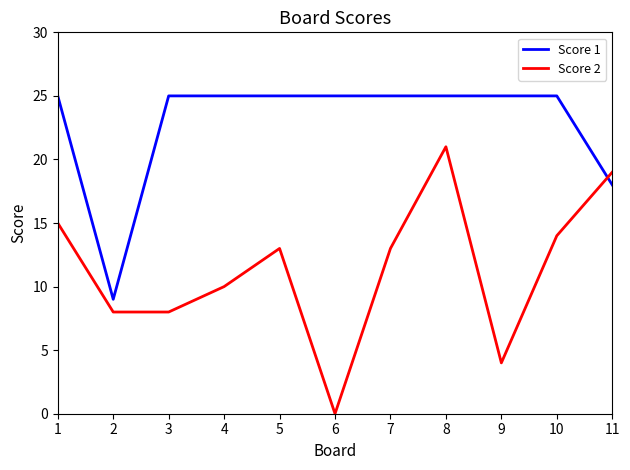

List the series in order of their overall mean, lowest first.

Score 2, Score 1